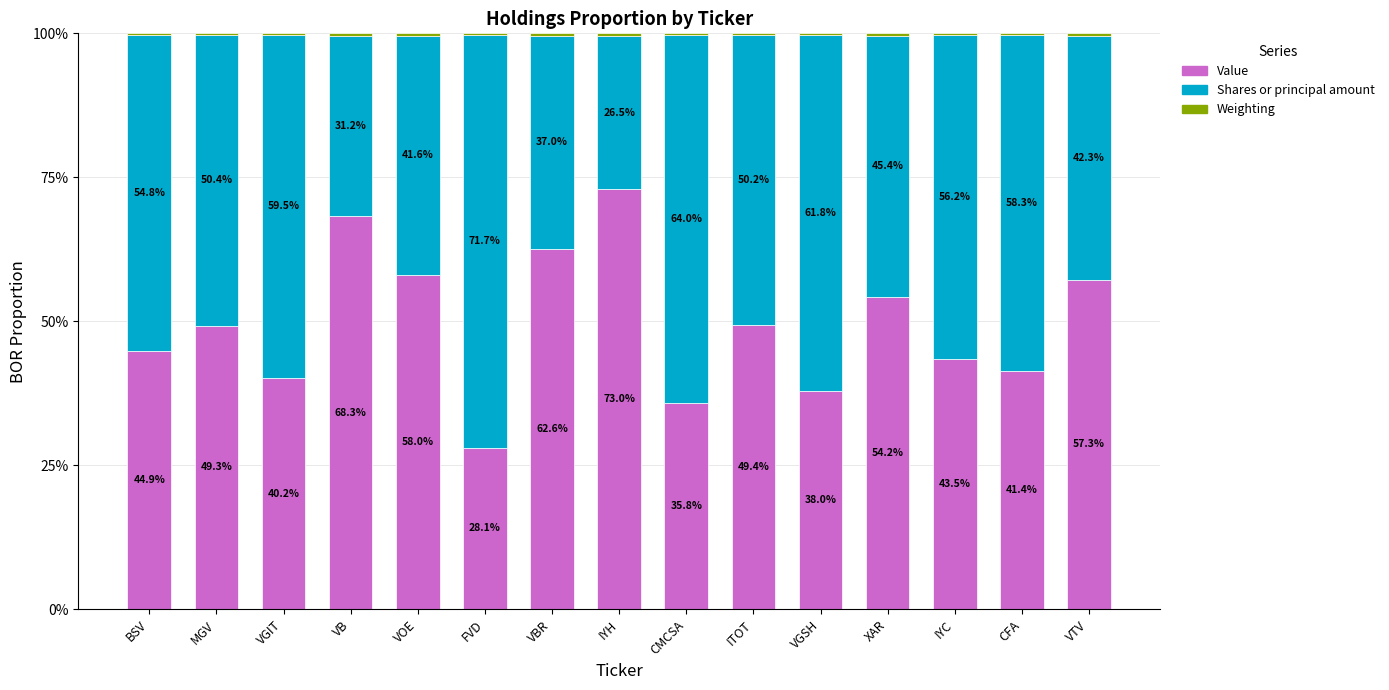

How many data points in Value are above 49?

8